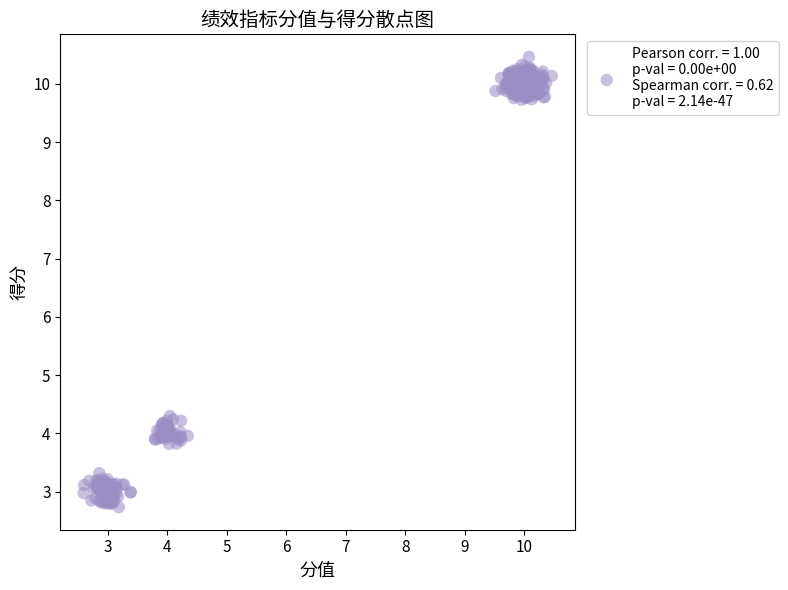

What is the range of X values (max minus min)?

7.9